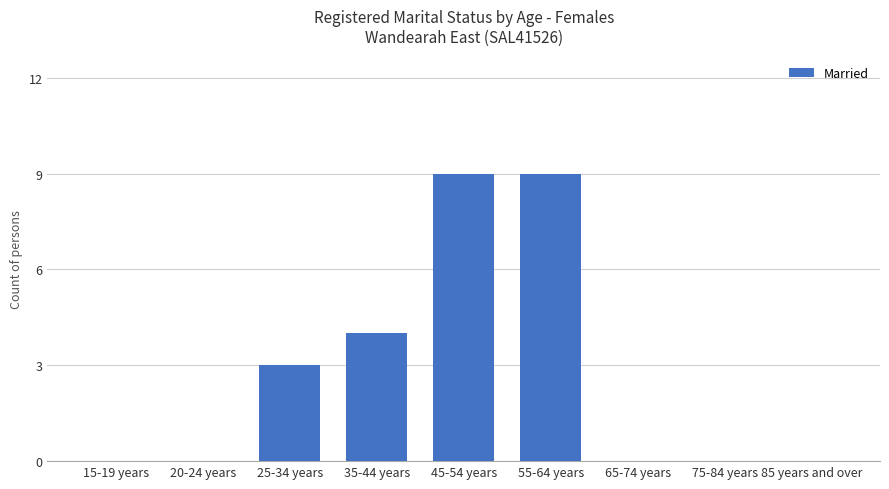

What is the change in value from 25-34 years to 85 years and over?

-3